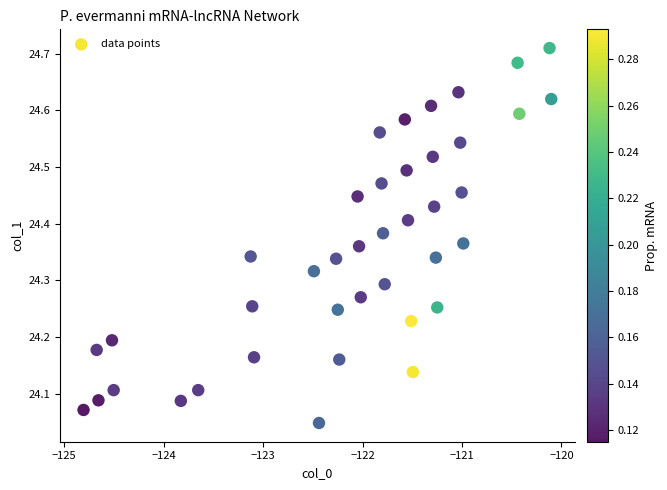

What is the range of Y values (max minus min)?

0.7